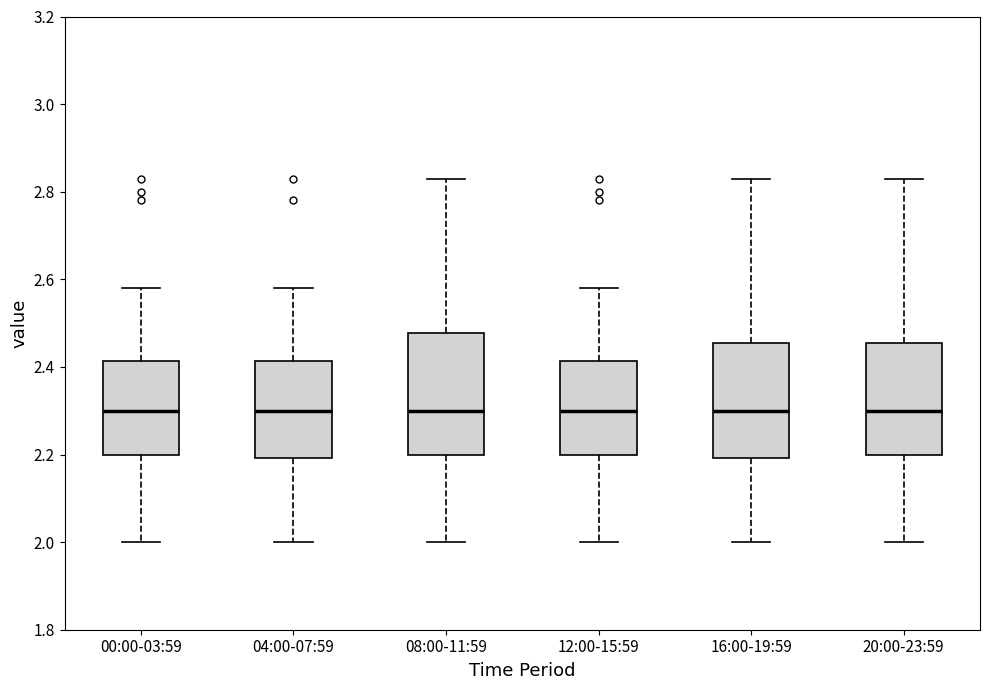

Reading left to right, read every box against the y-axis: the position of its median line, the range the box covers, and the ends of its whiskers. The values are not printed on the chart, so give them approximately, as read against the axis.

00:00-03:59: median 2.30, box 2.20 to 2.42, whiskers 2.00 to 2.58
04:00-07:59: median 2.30, box 2.20 to 2.42, whiskers 2.00 to 2.58
08:00-11:59: median 2.30, box 2.20 to 2.48, whiskers 2.00 to 2.84
12:00-15:59: median 2.30, box 2.20 to 2.42, whiskers 2.00 to 2.58
16:00-19:59: median 2.30, box 2.20 to 2.46, whiskers 2.00 to 2.84
20:00-23:59: median 2.30, box 2.20 to 2.46, whiskers 2.00 to 2.84